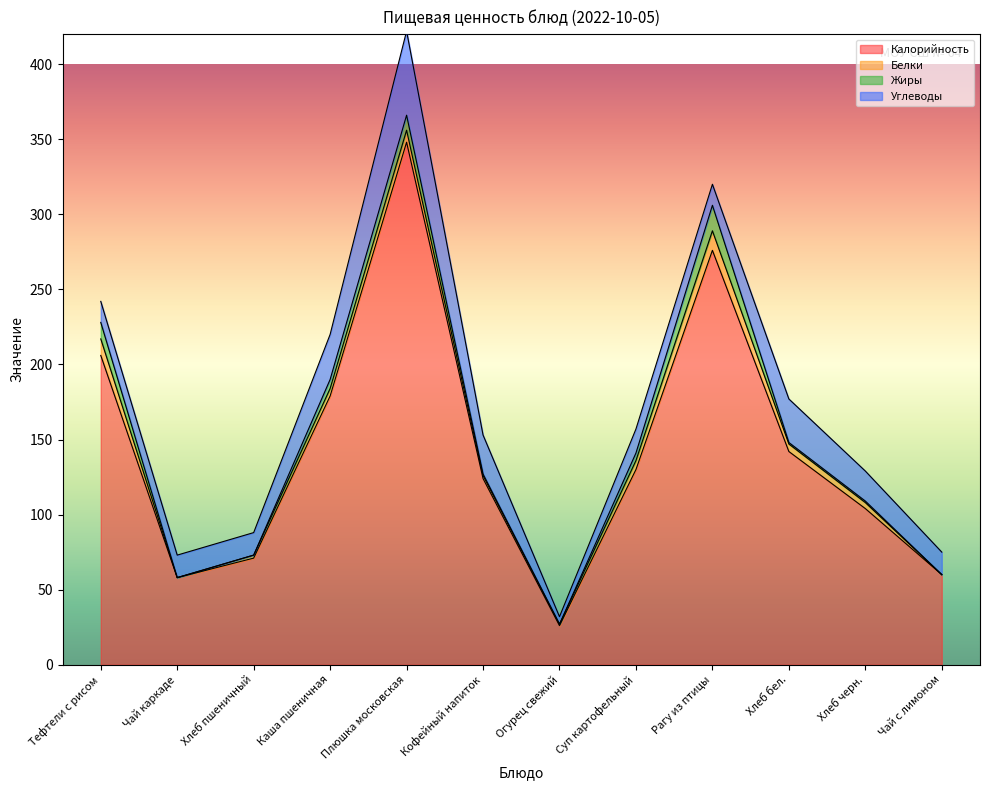

In Углеводы, how many points are higher than both neighbors (excluding endpoints)?

3